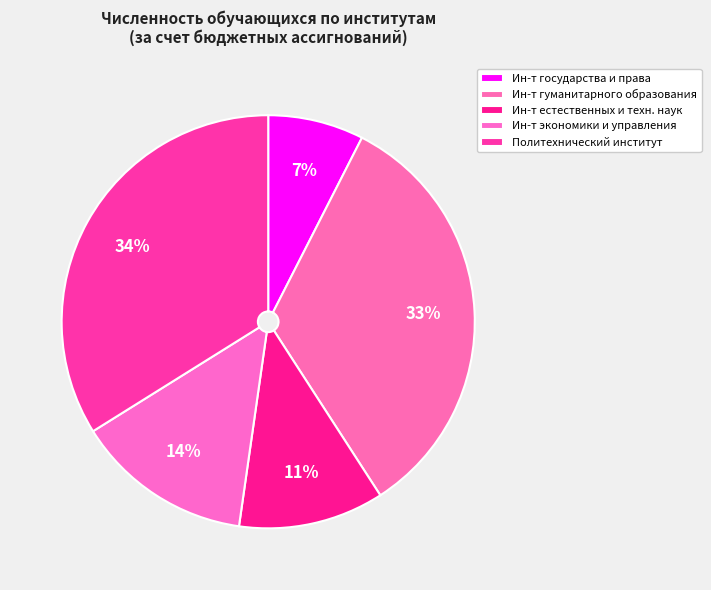

How many slices are in this pie chart?

5